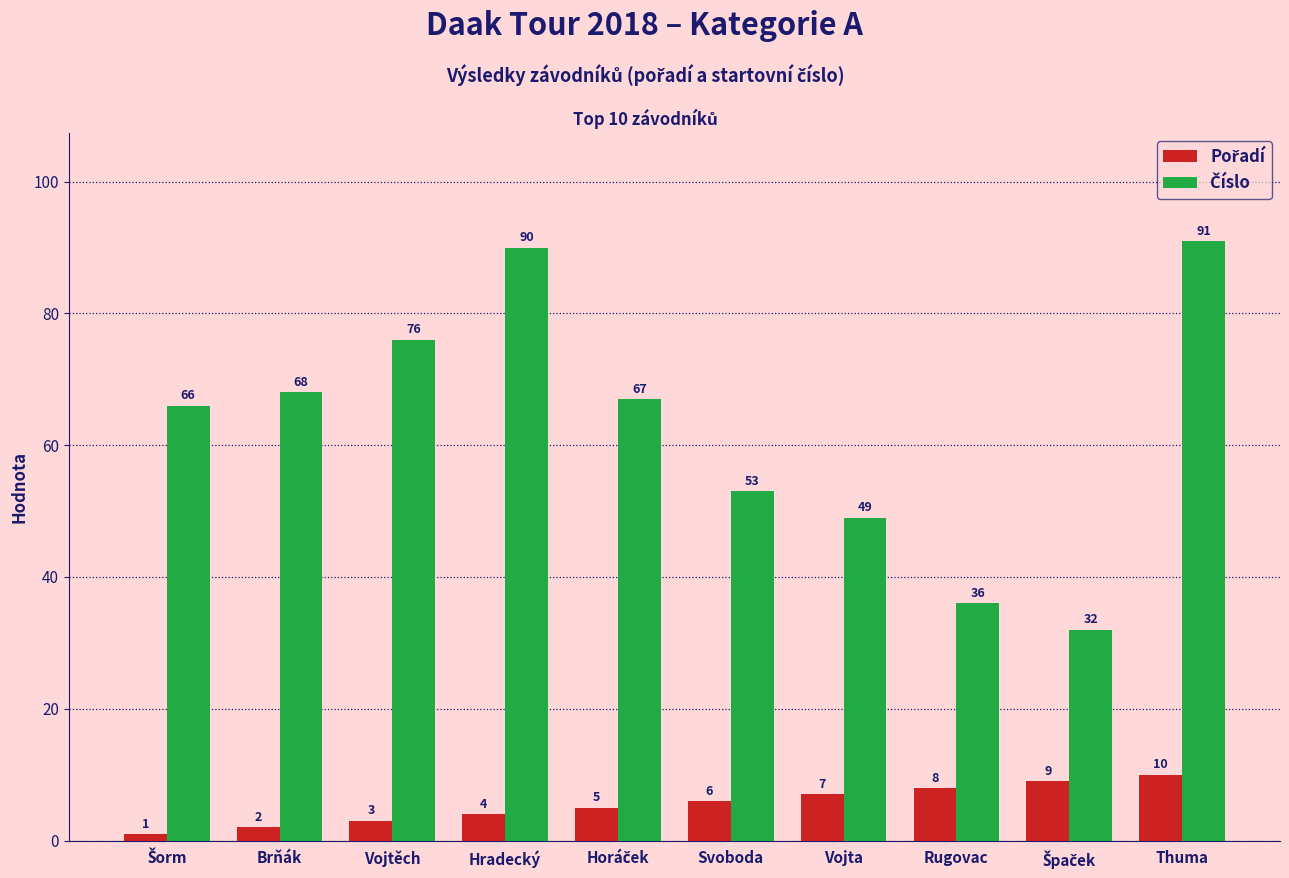

How many series are shown in this chart?

2